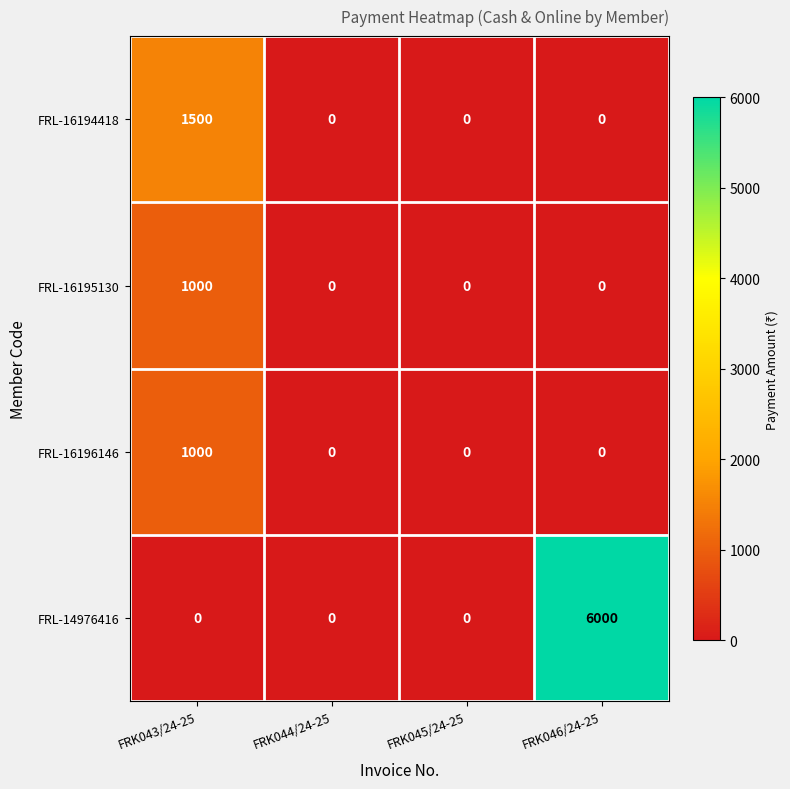

True or false: FRL-14976416 has a value of 6000 at FRK046/24-25.

True